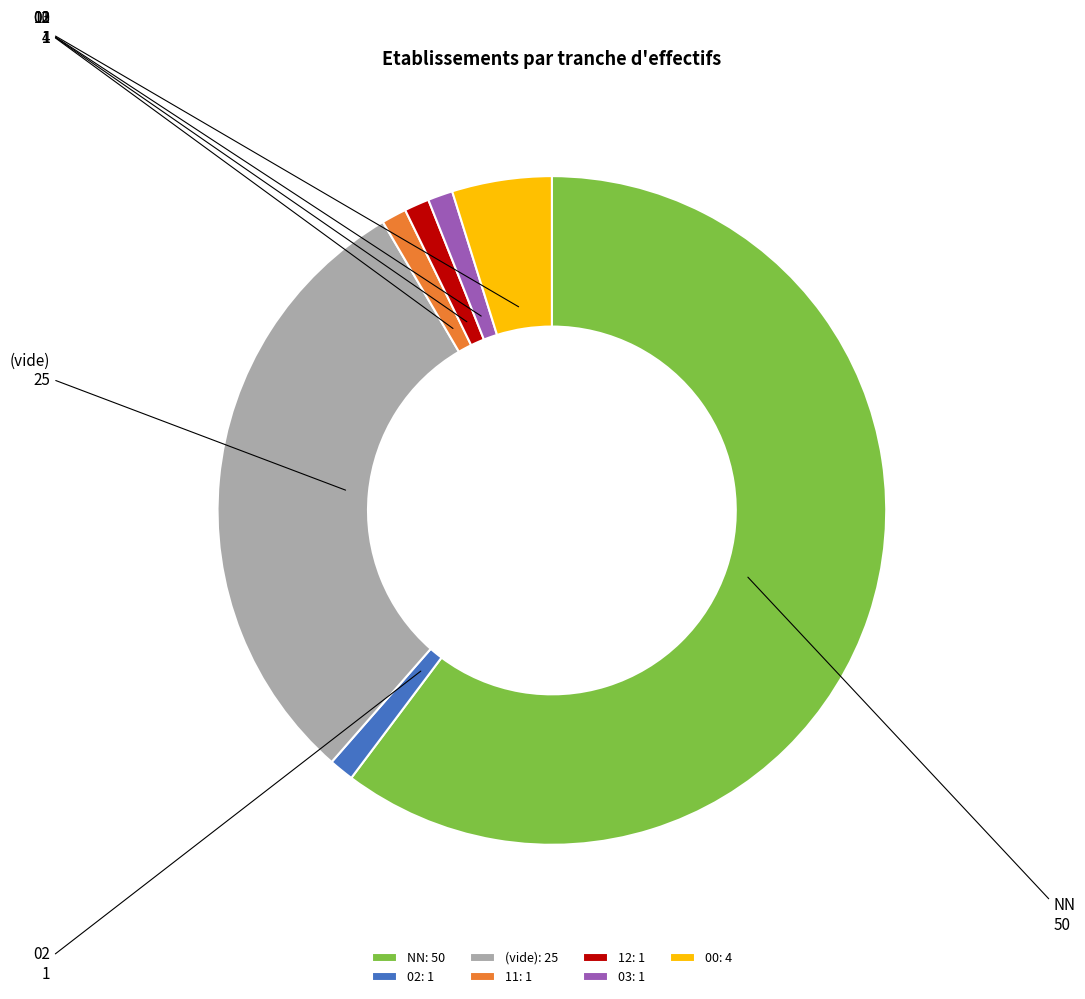

What is the majority slice?

NN: 50